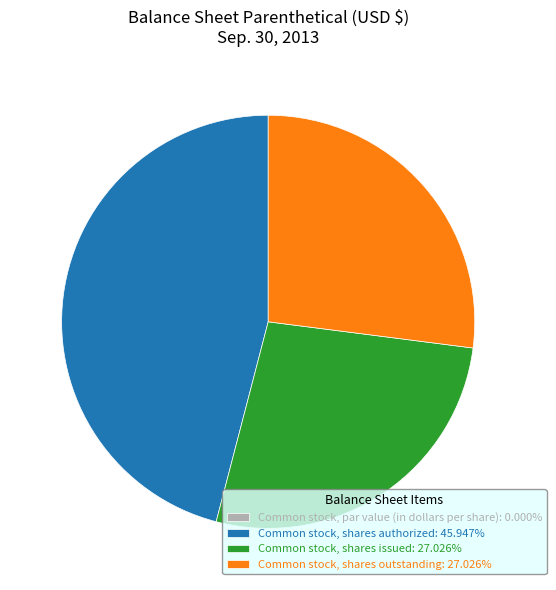

Is the sum of Common stock, shares outstanding: 27.026% and Common stock, shares issued: 27.026% greater than half?

Yes